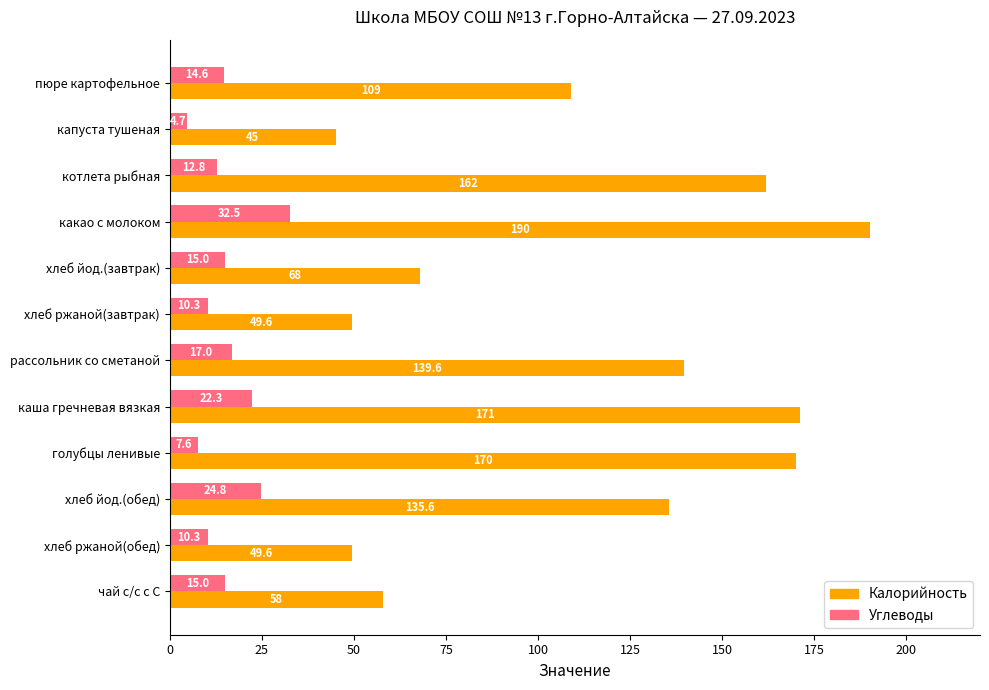

What is the difference between the Калорийность values at хлеб ржаной(завтрак) and котлета рыбная?

112.4